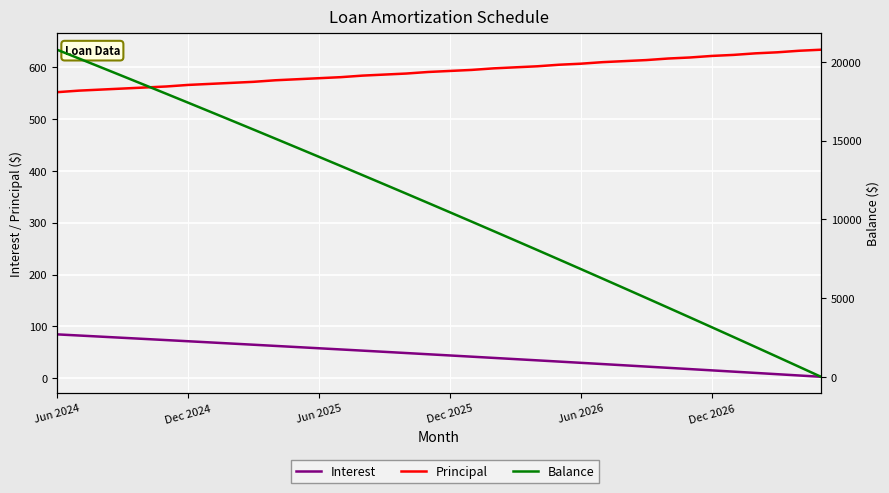

Count the number of data series in this chart.

3